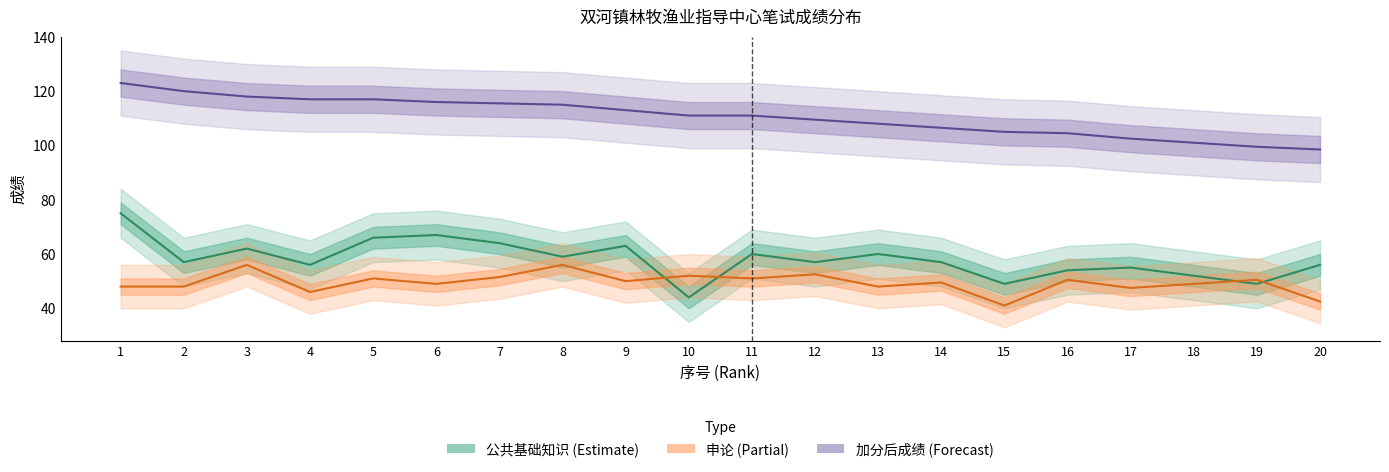

List the series in order of their peak value, lowest first.

申论, 公共基础知识, 加分后成绩